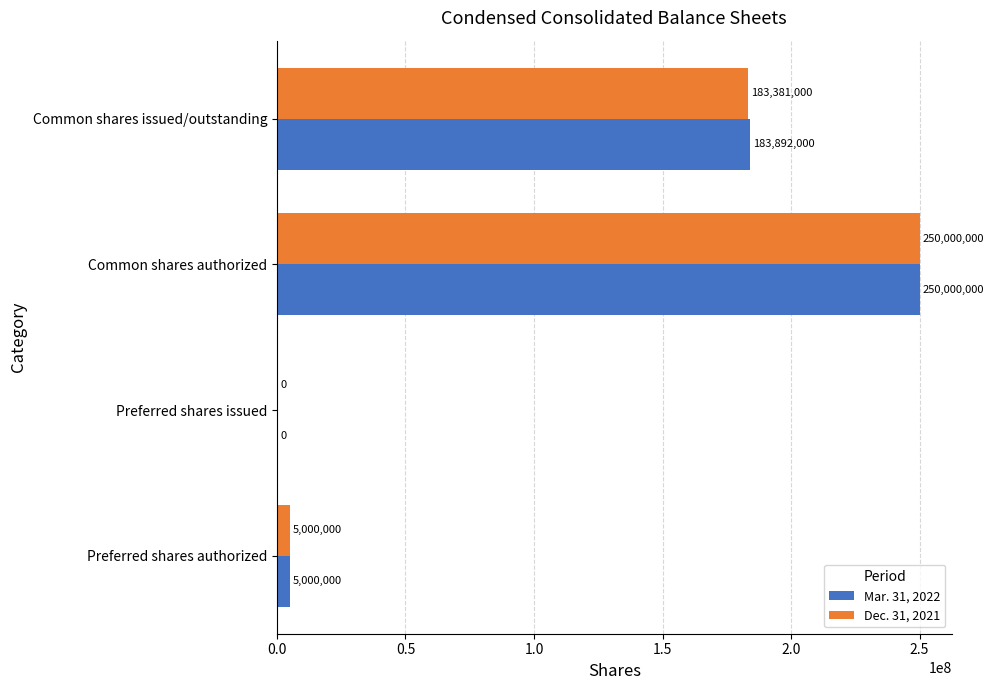

What are all the series names shown in the legend?

Mar. 31, 2022, Dec. 31, 2021